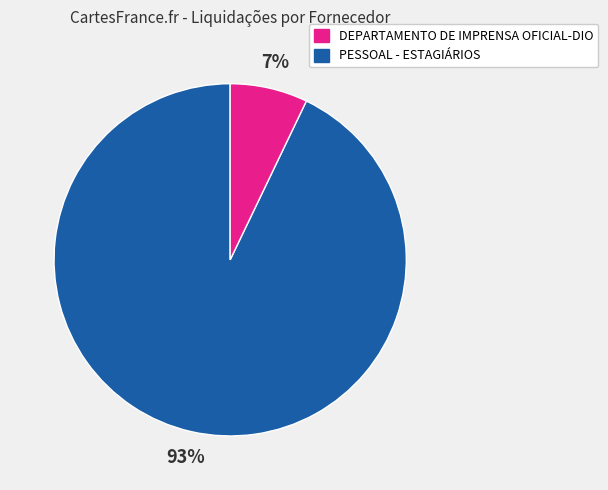

Does any single category account for the majority?

Yes